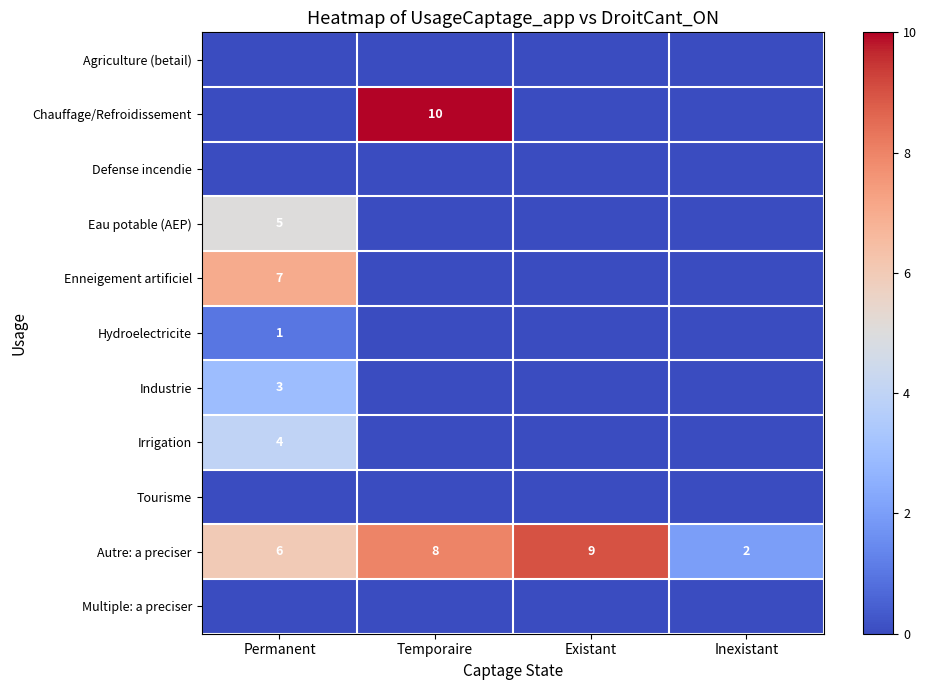

At how many categories does at least one series exceed 2?

3